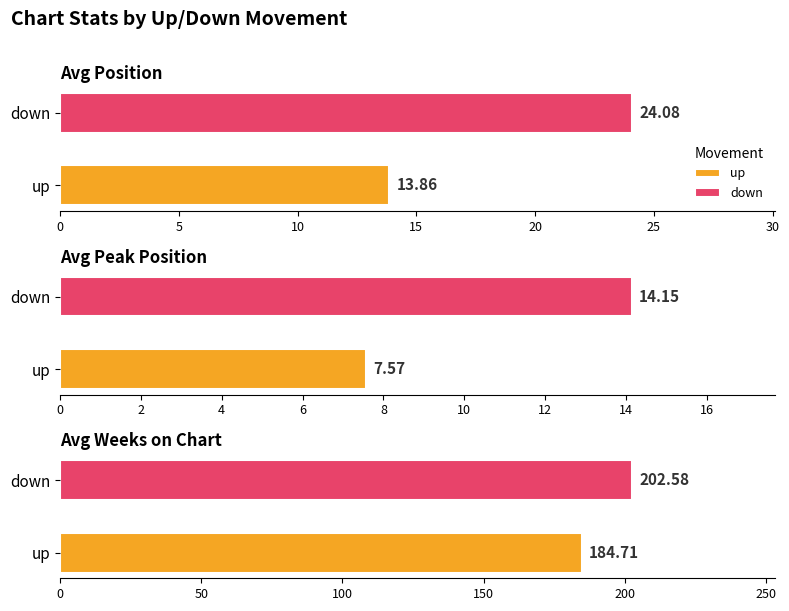

Count the number of categories in the chart.

2